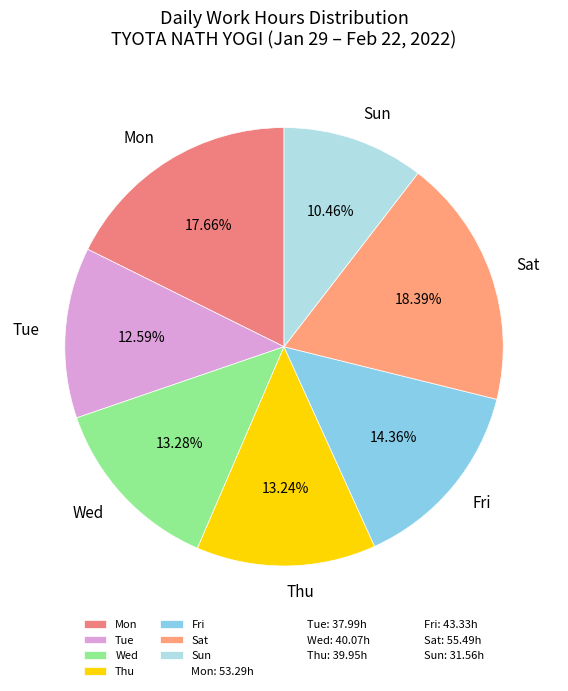

What is the ratio of the value at Thu to the value at Sat?

0.7